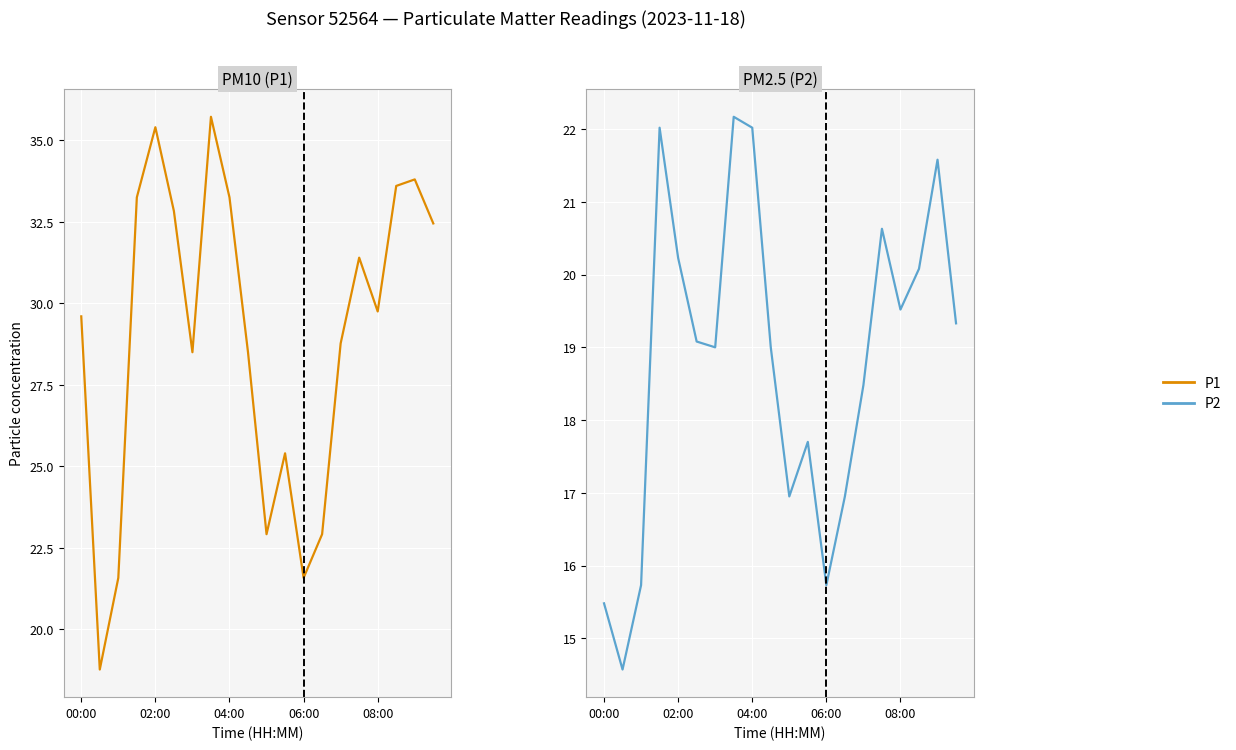

Is it true that P1 equals 28.5 at 9?

True